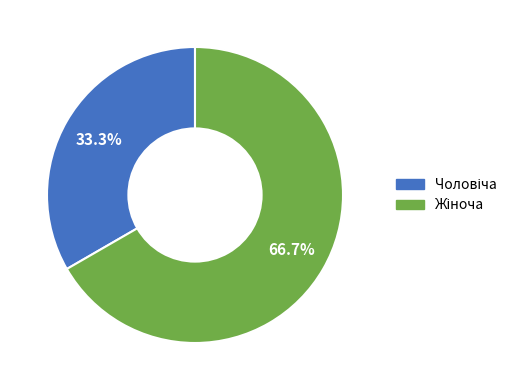

To the nearest percent, what is the difference between the largest and smallest slice percentages?

33%